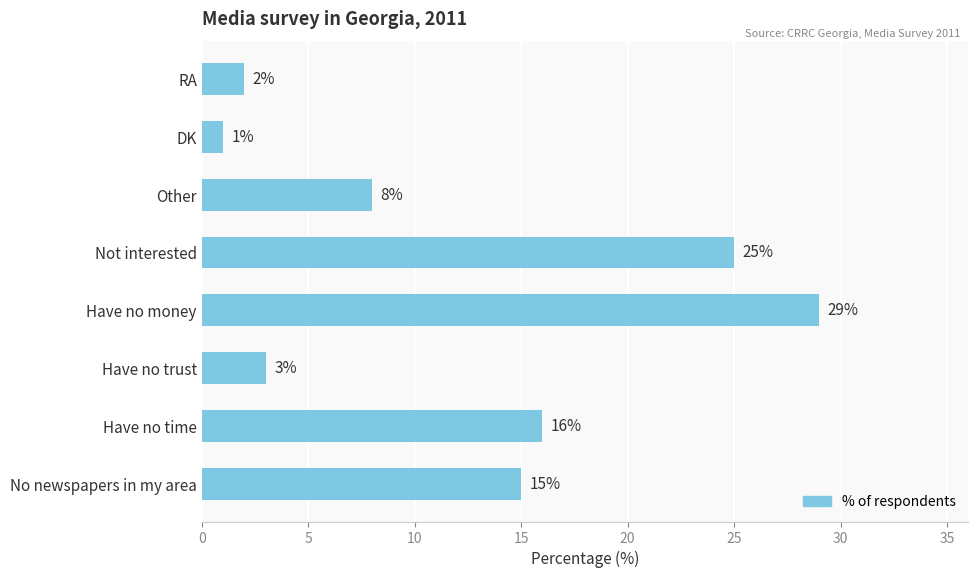

Rank the categories by value from highest to lowest.

Have no money, Not interested, Have no time, No newspapers in my area, Other, Have no trust, RA, DK